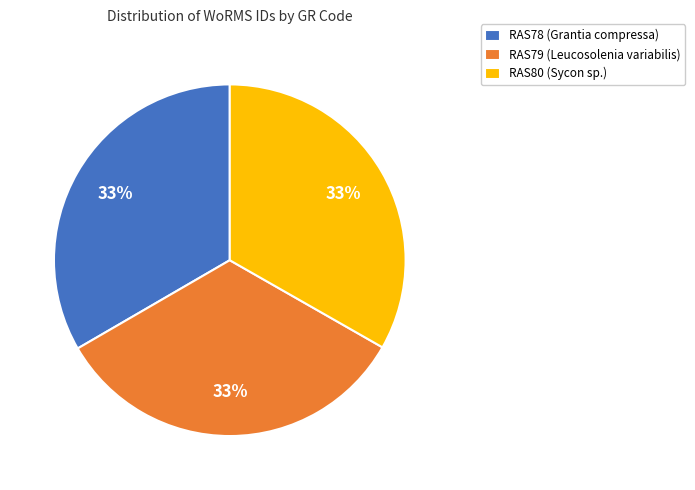

How many segments does this pie chart have?

3